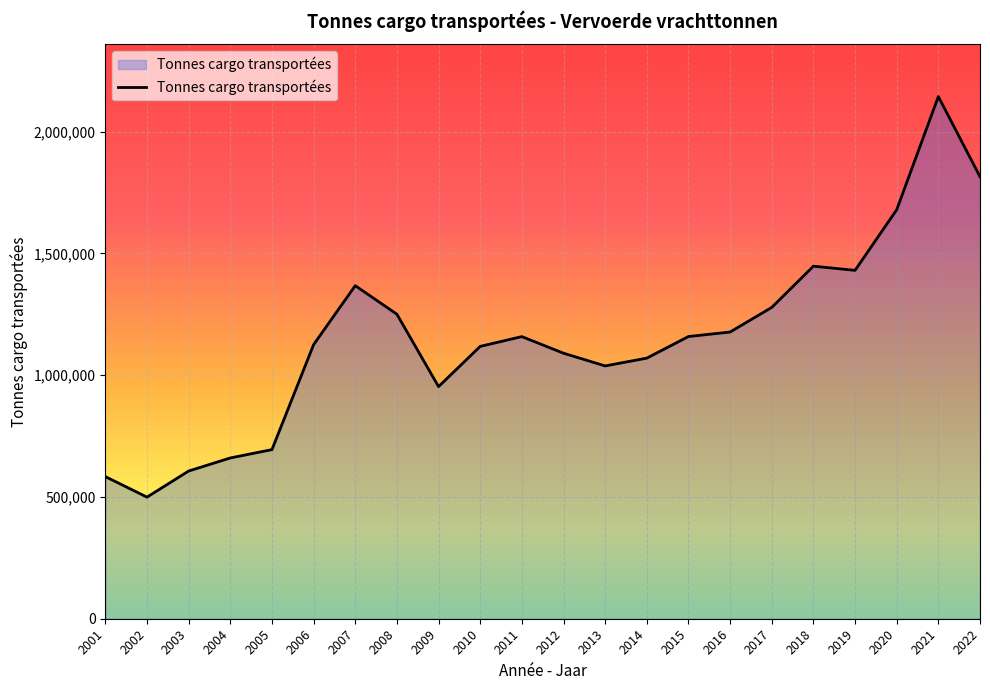

What is the approximate value at 2004?

660132.0